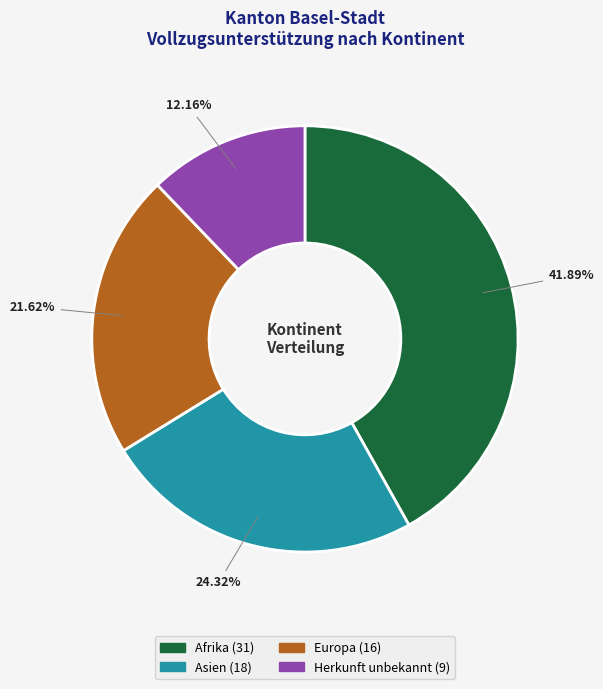

Is there a majority slice in this chart?

No